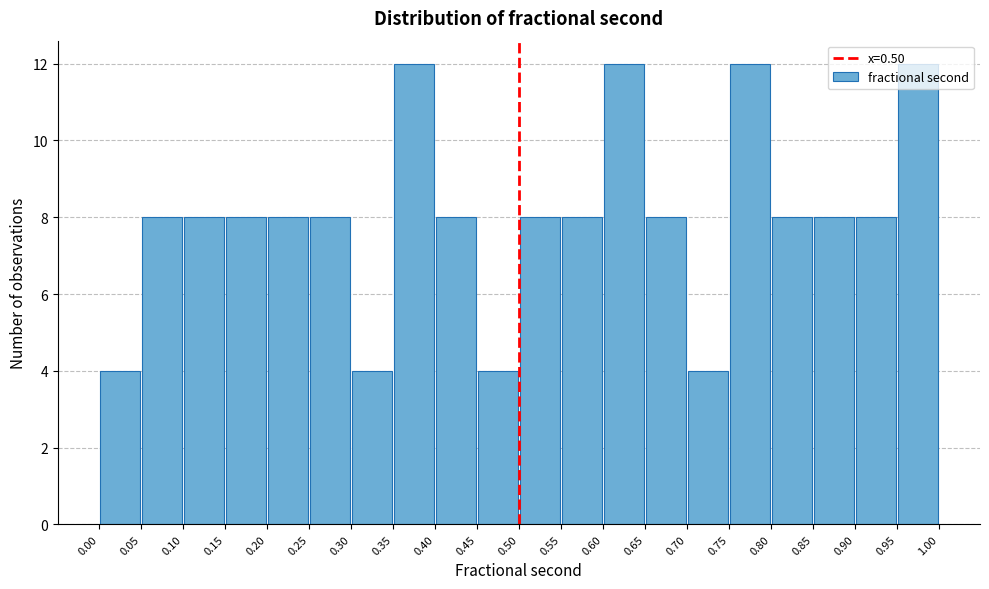

Reading left to right, transcribe this chart: for each bar, give the range it covers on the x-axis and its height. The values are not printed on the chart, so give them approximately, as read against the axis.

0.00 to 0.05: 4
0.05 to 0.10: 8
0.10 to 0.15: 8
0.15 to 0.20: 8
0.20 to 0.25: 8
0.25 to 0.30: 8
0.30 to 0.35: 4
0.35 to 0.40: 12
0.40 to 0.45: 8
0.45 to 0.50: 4
0.50 to 0.55: 8
0.55 to 0.60: 8
0.60 to 0.65: 12
0.65 to 0.70: 8
0.70 to 0.75: 4
0.75 to 0.80: 12
0.80 to 0.85: 8
0.85 to 0.90: 8
0.90 to 0.95: 8
0.95 to 1.00: 12